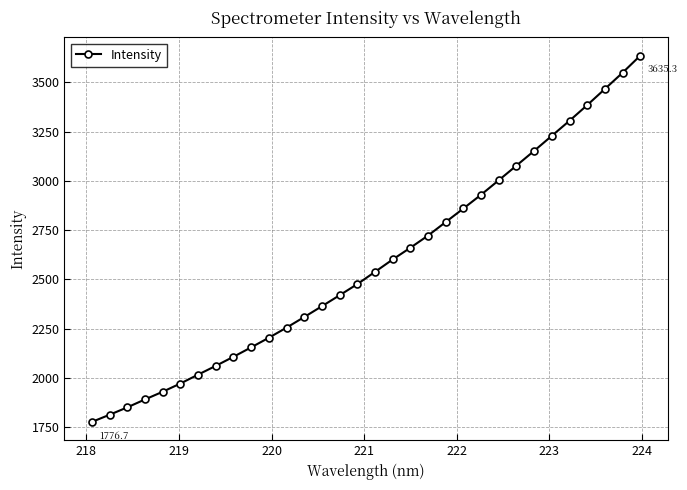

Reading left to right, transcribe all the data shown in this chart.

1776.7	1813.1	1850.6	1890.8	1929.8	1971.6	2016.7	2061.2	2107.4	2155.1	2204.0	2255.3	2309.1	2364.1	2419.7	2476.2	2538.3	2601.2	2660.8	2722.7	2791.3	2860.2	2930.0	3003.4	3077.8	3152.4	3228.7	3305.2	3384.5	3466.3	3548.7	3635.3